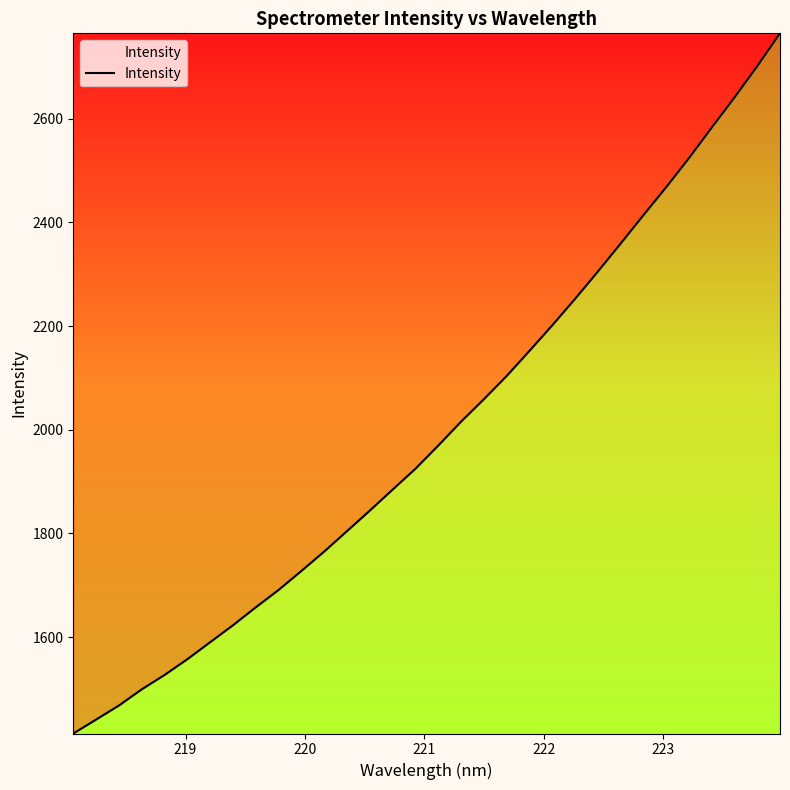

What is the greatest value displayed?

2764.8